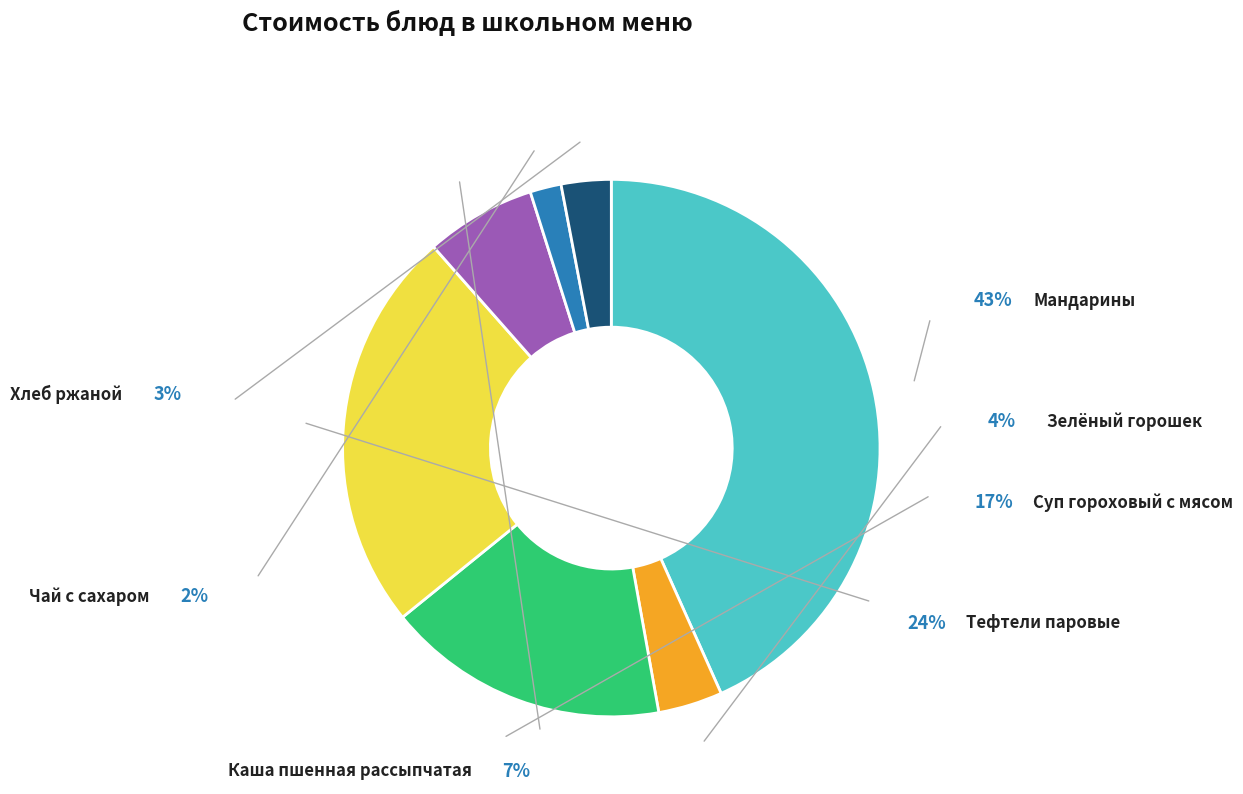

What is the change in value from Тефтели паровые to Каша пшенная рассыпчатая?

-14.6